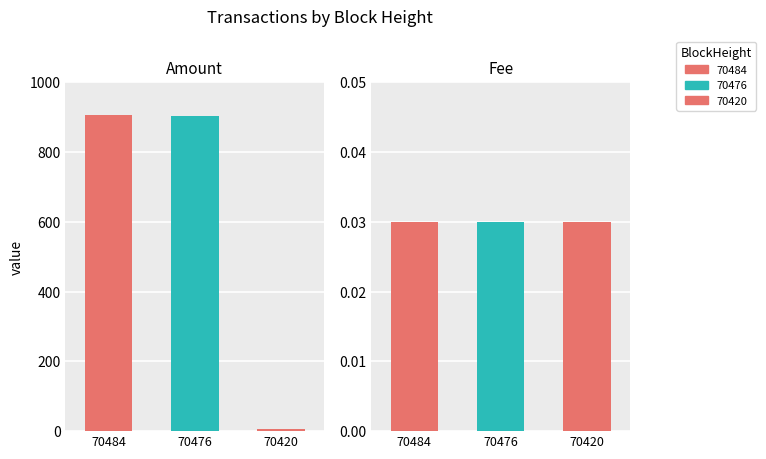

What is the average value of the Amount series?

605.5